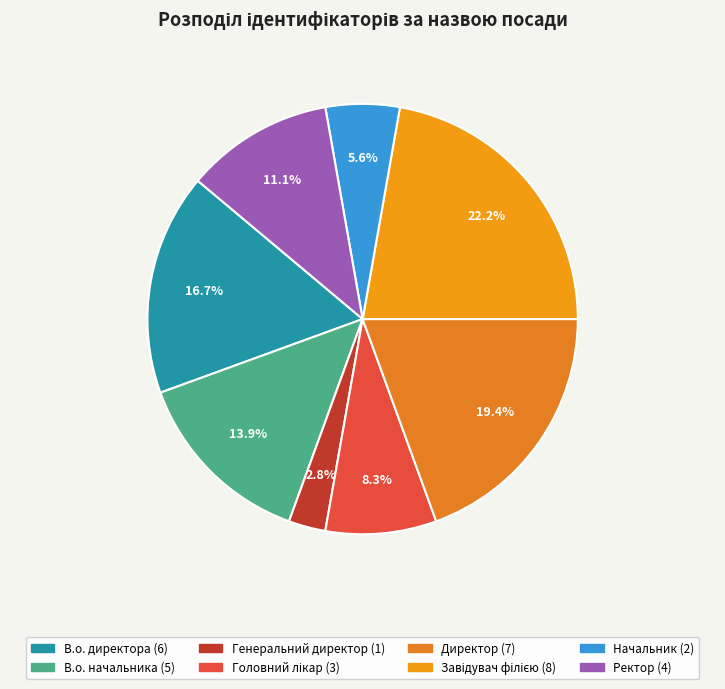

True or false: В.о. директора accounts for 28% of the total.

False